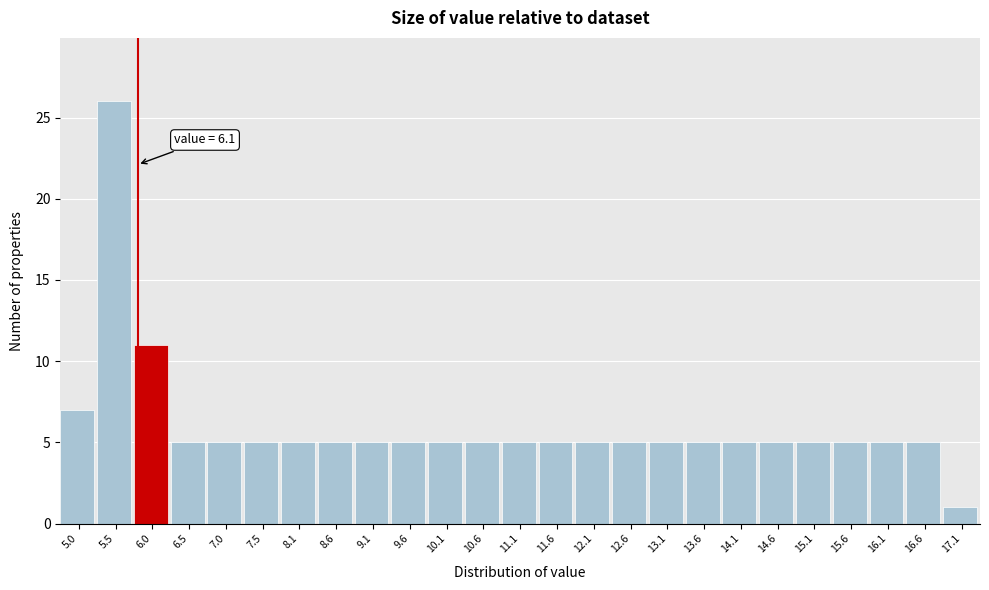

Reading left to right, extract all data points from this chart.

7	26	11	5	5	5	5	5	5	5	5	5	5	5	5	5	5	5	5	5	5	5	5	5	1